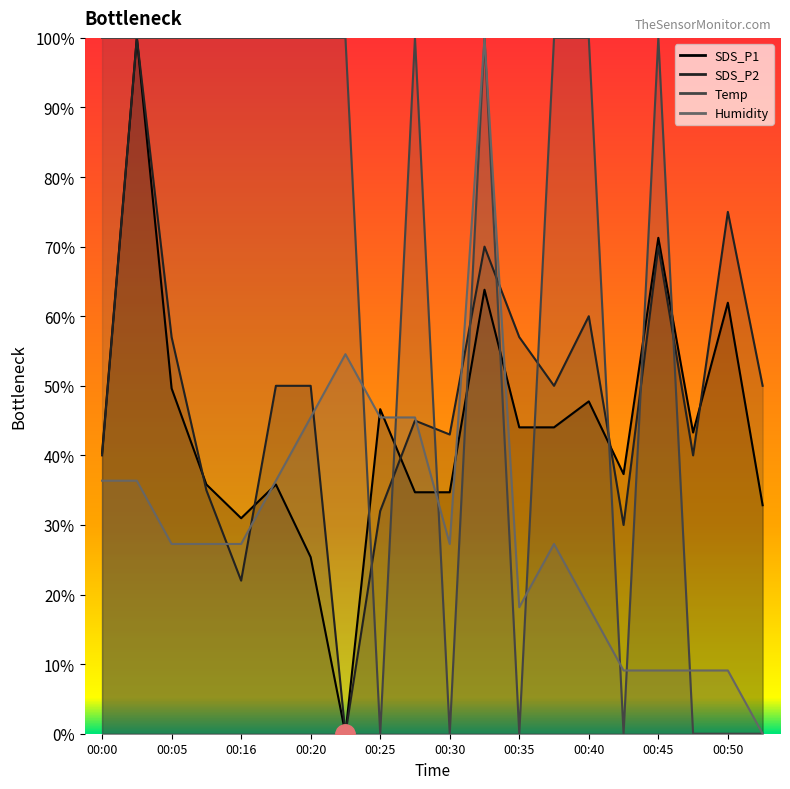

Reading left to right, extract all data points from this chart.

SDS_P1: 0.4	1.0	0.5	0.4	0.3	0.4	0.3	0.0	0.5	0.3	0.3	0.6	0.4	0.4	0.5	0.4	0.7	0.4	0.6	0.3
SDS_P2: 0.4	1.0	0.6	0.4	0.2	0.5	0.5	0.0	0.3	0.4	0.4	0.7	0.6	0.5	0.6	0.3	0.7	0.4	0.7	0.5
Temp: 1.0	1.0	1.0	1.0	1.0	1.0	1.0	1.0	0.0	1.0	0.0	1.0	0.0	1.0	1.0	0.0	1.0	0.0	0.0	0.0
Humidity: 0.4	0.4	0.3	0.3	0.3	0.4	0.5	0.5	0.5	0.5	0.3	1.0	0.2	0.3	0.2	0.1	0.1	0.1	0.1	0.0